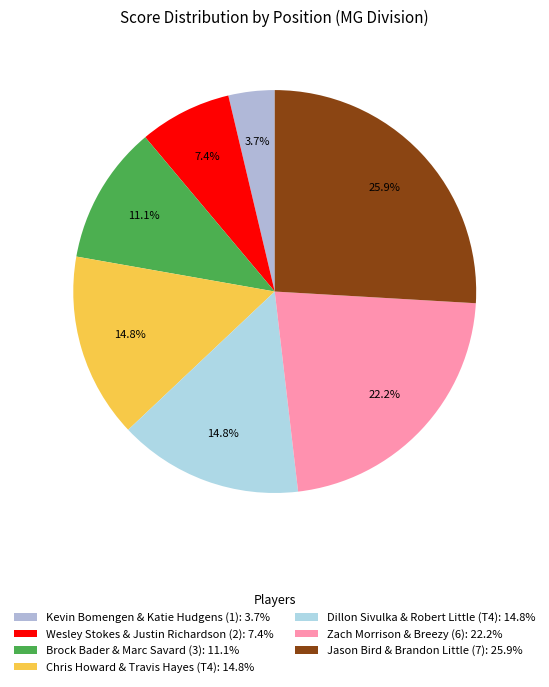

To the nearest percent, what percentage of the pie is Dillon Sivulka & Robert Little (T4)?

15%